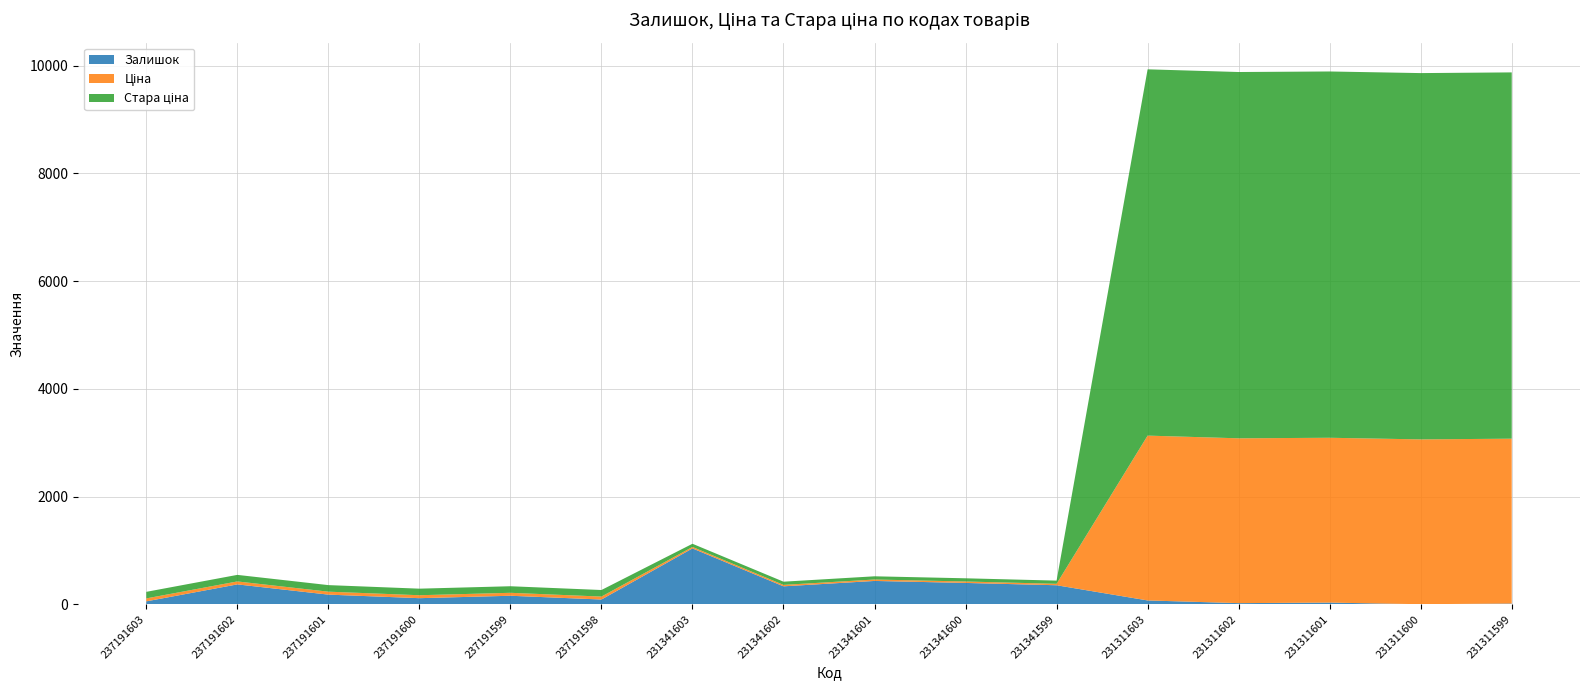

Reading right to left, what are all the values shown in this chart?

Залишок: 15.0	2.0	32.0	22.0	72.0	354.0	397.0	434.0	334.0	1038.0	89.0	159.0	114.0	180.0	370.0	55.0
Ціна: 3059.7	3059.7	3059.7	3059.7	3059.7	26.7	26.7	26.7	26.7	26.7	54.8	54.8	54.8	54.8	54.8	54.8
Стара ціна: 6799.2	6799.2	6799.2	6799.2	6799.2	59.4	59.4	59.4	59.4	59.4	121.8	121.8	121.8	121.8	121.8	121.8